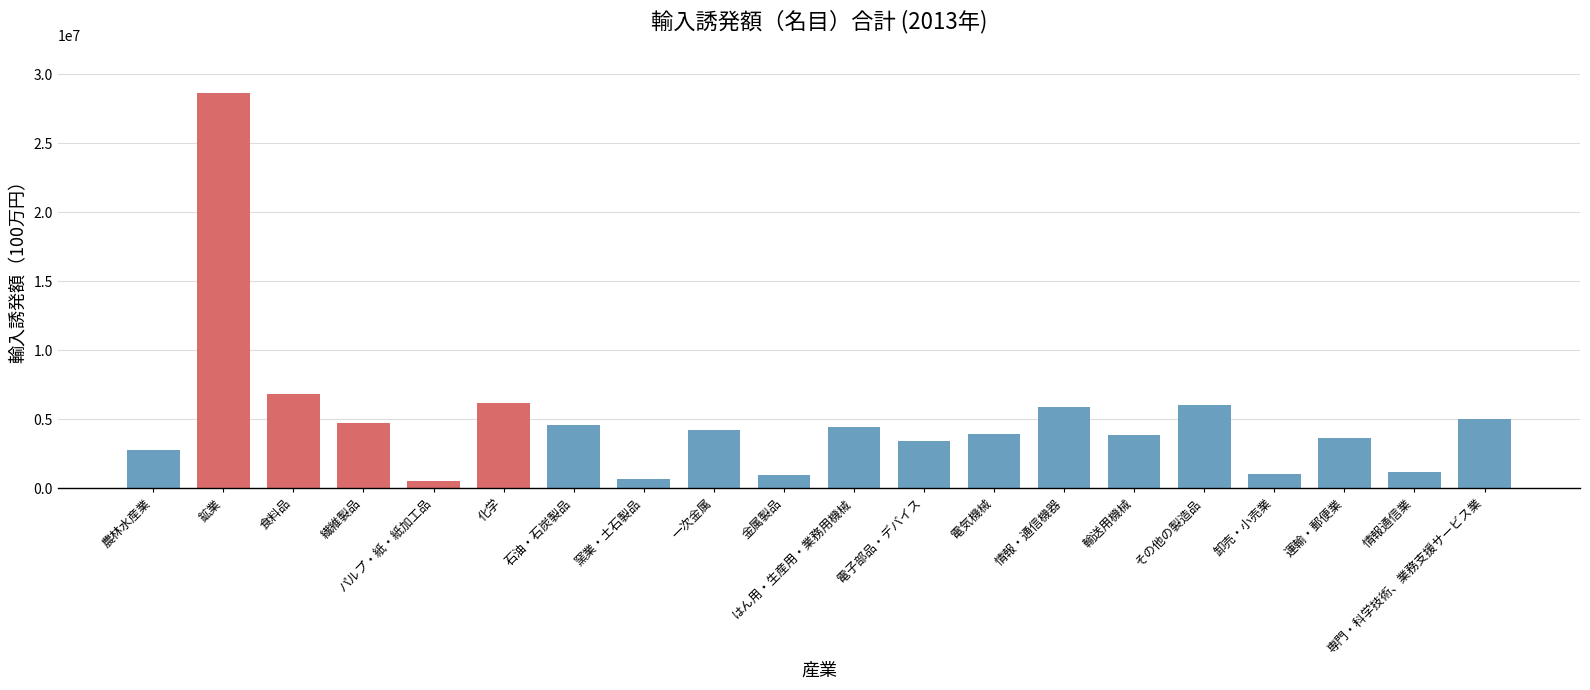

What is the label of the 13th bar from the right?

窯業・土石製品